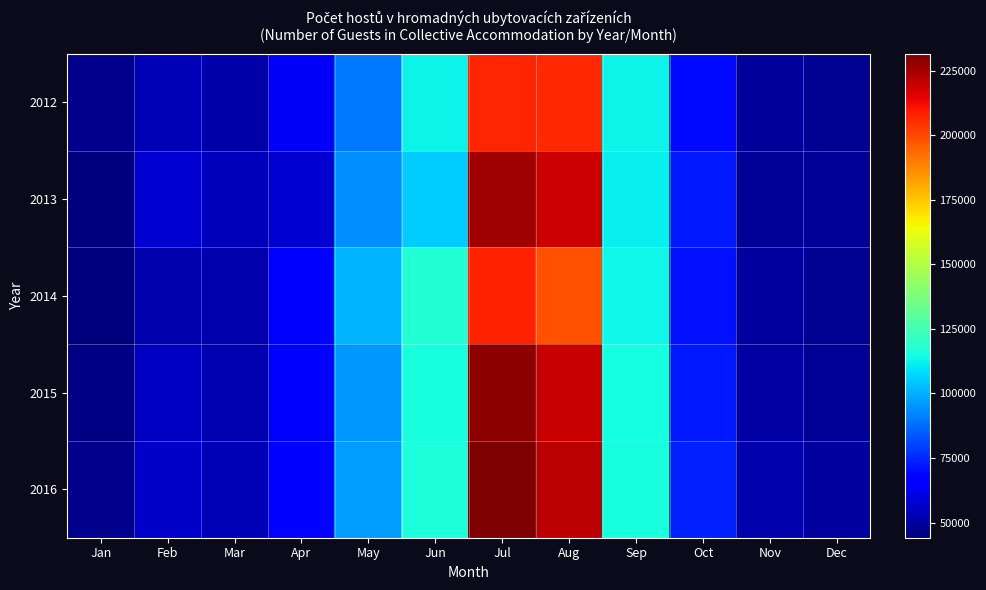

Reading left to right, transcribe all the data shown in this chart.

2012: Jan=46517	Feb=53319	Mar=51062	Apr=64324	May=89545	Jun=112222	Jul=206809	Aug=206025	Sep=112243	Oct=69109	Nov=48734	Dec=47543
2013: Jan=44165	Feb=57885	Mar=53882	Apr=57666	May=94033	Jun=105449	Jul=226263	Aug=218540	Sep=111812	Oct=71998	Nov=48405	Dec=48451
2014: Jan=44611	Feb=51494	Mar=51774	Apr=67750	May=100573	Jun=118000	Jul=208000	Aug=198000	Sep=113000	Oct=71000	Nov=49500	Dec=47500
2015: Jan=45200	Feb=55500	Mar=52500	Apr=66000	May=95500	Jun=115500	Jul=229000	Aug=219500	Sep=114500	Oct=72500	Nov=50500	Dec=48500
2016: Jan=46500	Feb=56500	Mar=53500	Apr=66500	May=96500	Jun=116500	Jul=231500	Aug=221500	Sep=115500	Oct=73500	Nov=51500	Dec=49500